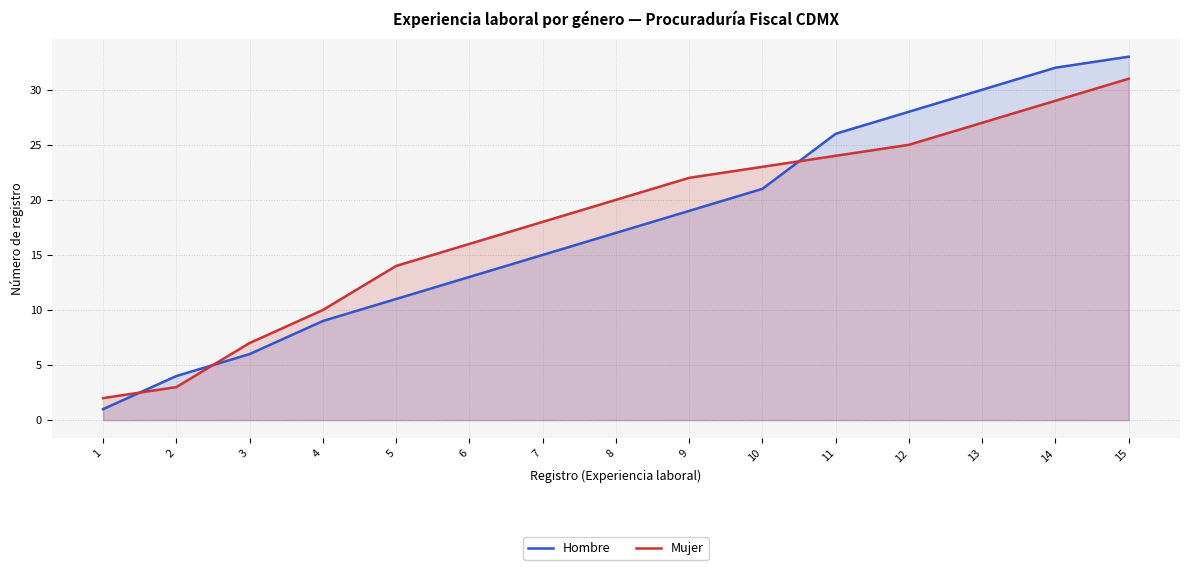

Rank the categories by Hombre value from lowest to highest.

1, 2, 3, 4, 5, 6, 7, 8, 9, 10, 11, 12, 13, 14, 15